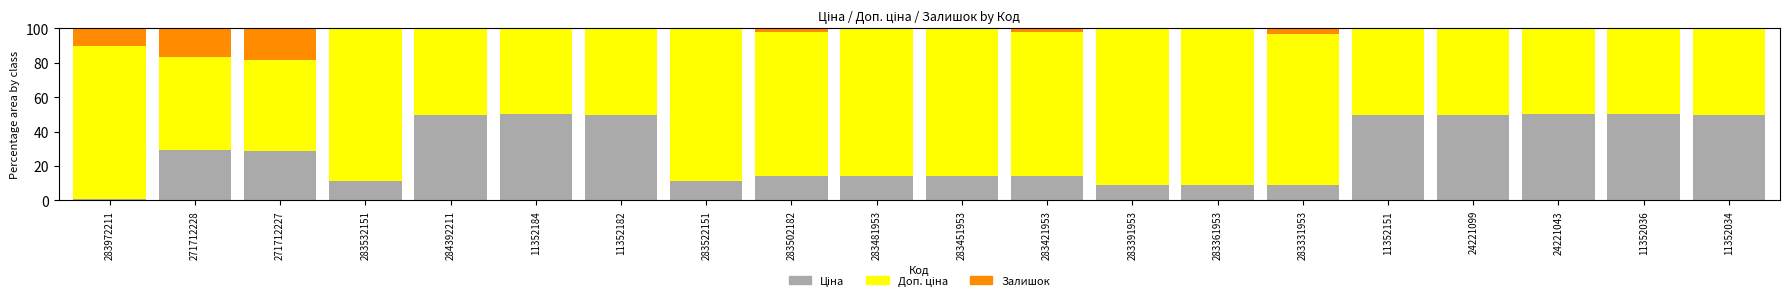

Count the number of data series in this chart.

3